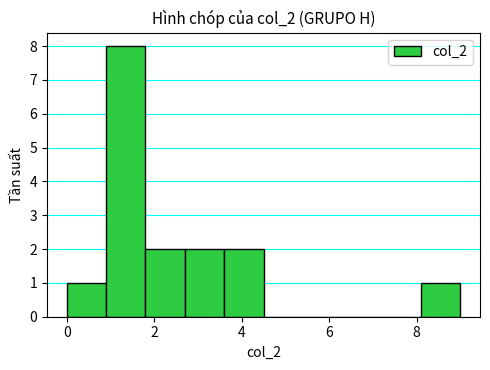

Reading left to right, list every bar in this chart as the range it spans on the x-axis followed by its height. Neither the bar edges nor the heights are printed on the chart, so give them approximately, as read against the axes.

0.0 to 0.9: 1
0.9 to 1.8: 8
1.8 to 2.7: 2
2.7 to 3.6: 2
3.6 to 4.5: 2
4.5 to 5.4: 0
5.4 to 6.3: 0
6.3 to 7.2: 0
7.2 to 8.1: 0
8.1 to 9.0: 1